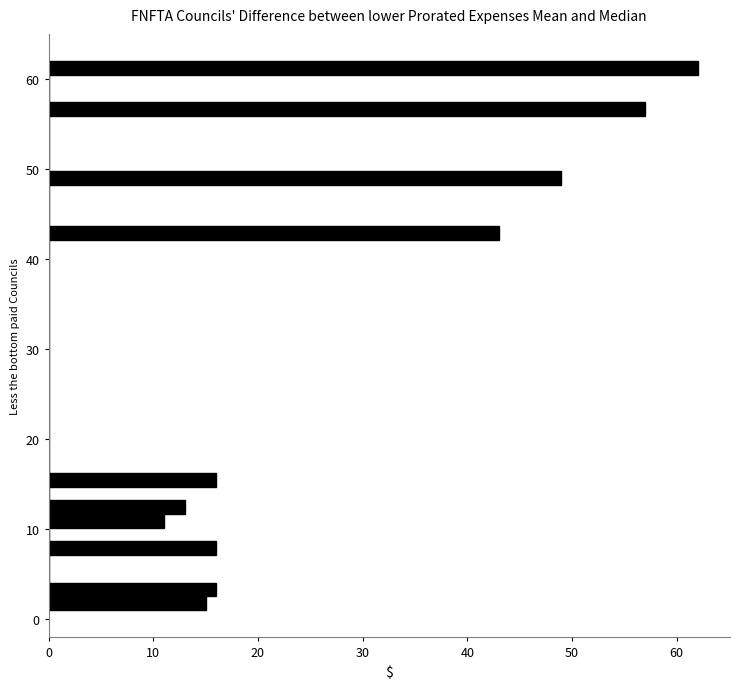

Around what value on the y-axis is the longest bar? Give the approximate position of its centre, as read against the axis.

61